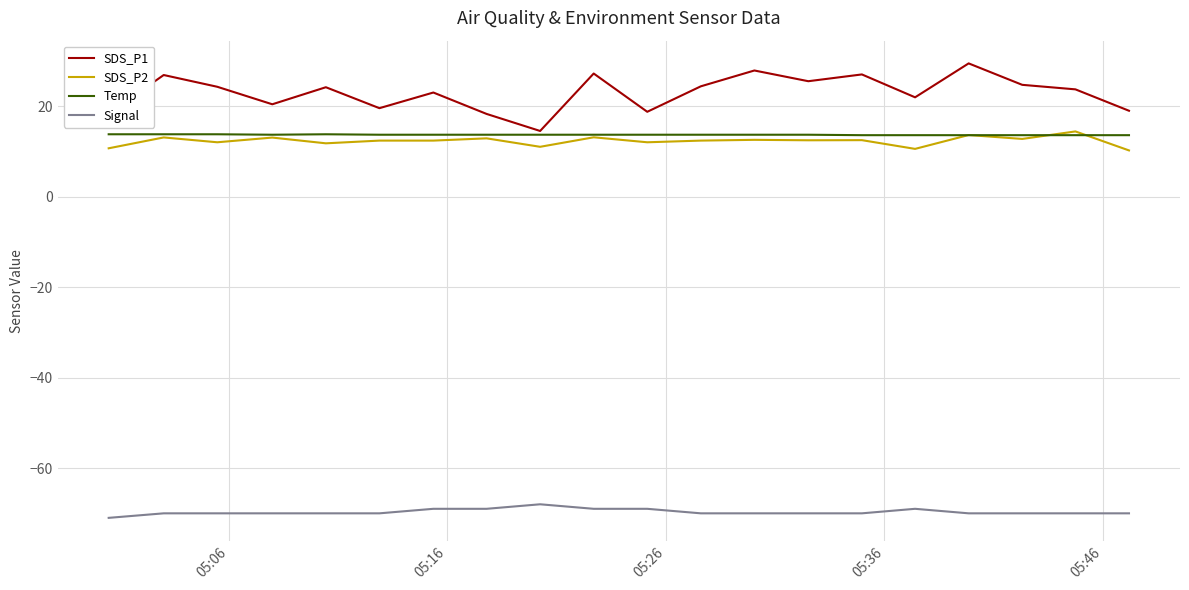

What is the sum of all SDS_P1 values?

459.4